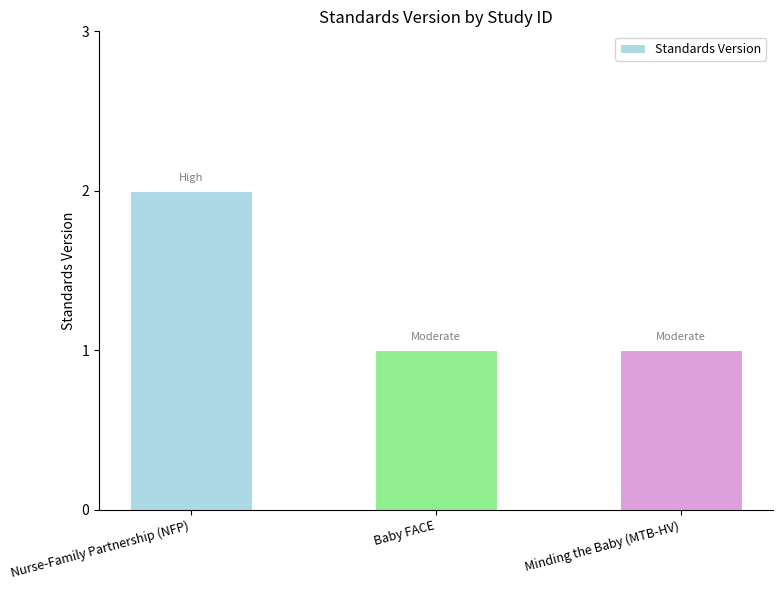

Reading right to left, list all the values displayed in this chart.

Minding the Baby (MTB-HV)=1	Baby FACE=1	Nurse-Family Partnership (NFP)=2